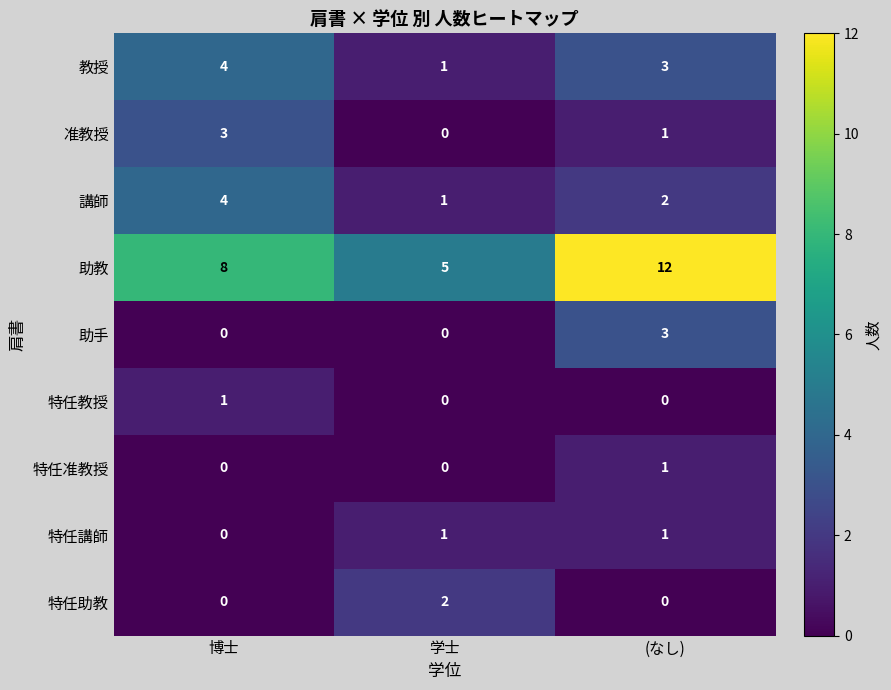

How many values in 助手 are above zero?

1